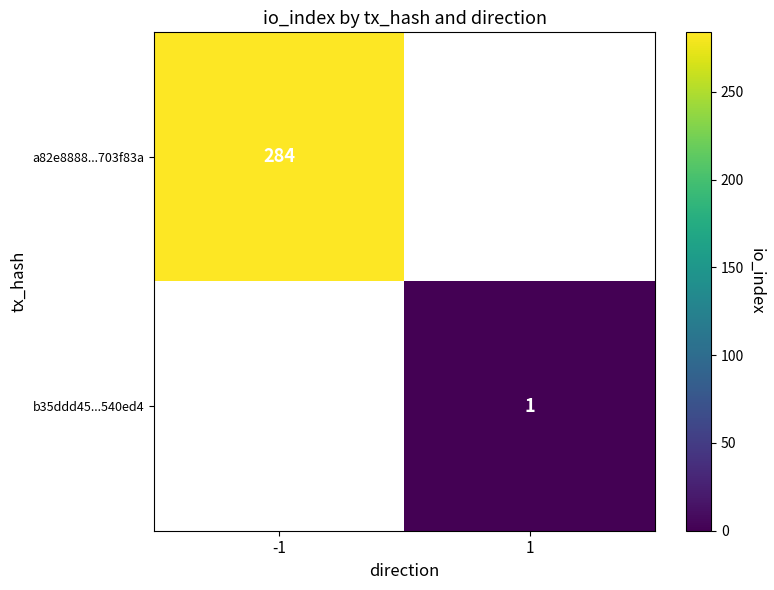

True or false: b35ddd45...540ed4 has a value of 1 at 1.

True